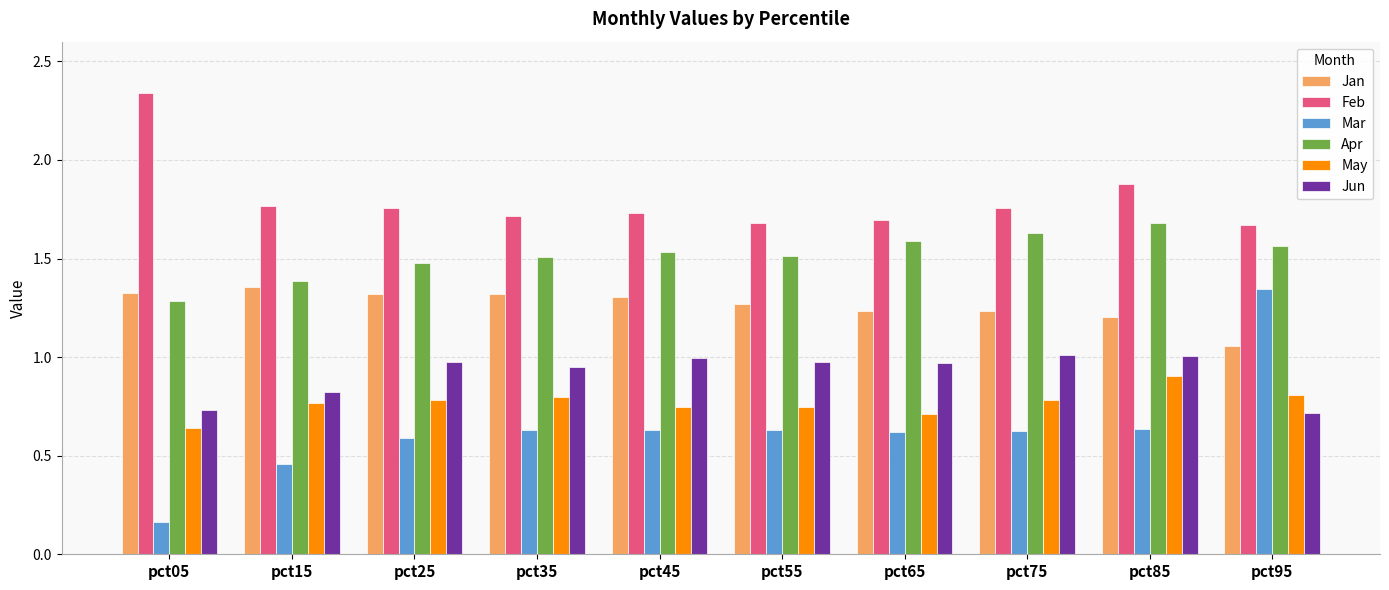

What are all the series names shown in the legend?

Jan, Feb, Mar, Apr, May, Jun